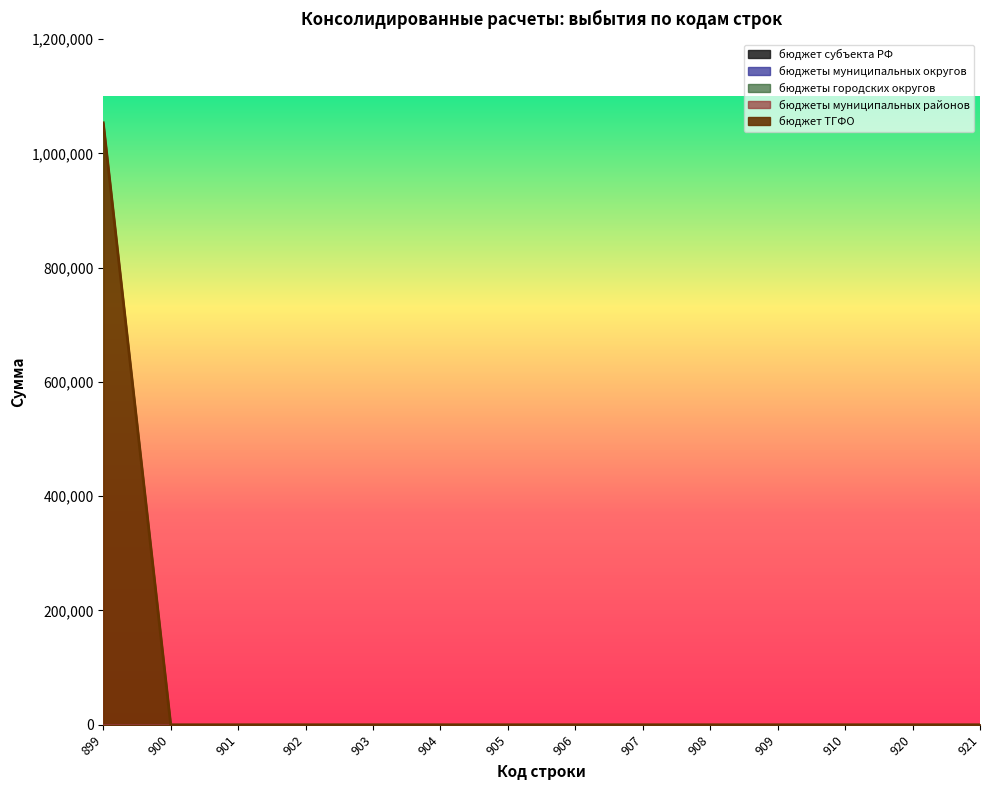

What are all the series names shown in the legend?

бюджет субъекта РФ, бюджеты муниципальных округов, бюджеты городских округов, бюджеты муниципальных районов, бюджет ТГФО